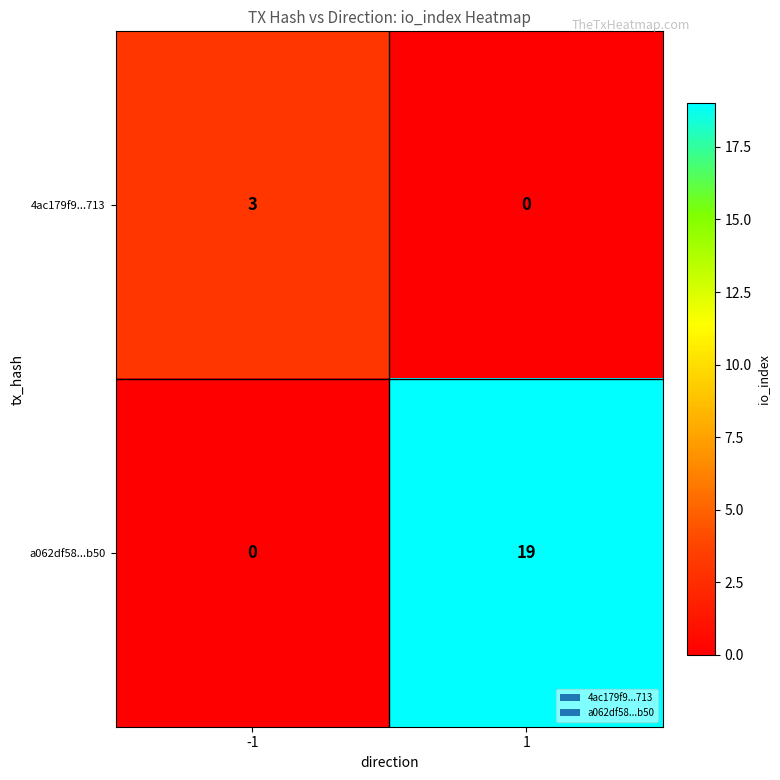

List the series in order of their peak value, lowest first.

4ac179f9...713, a062df58...b50